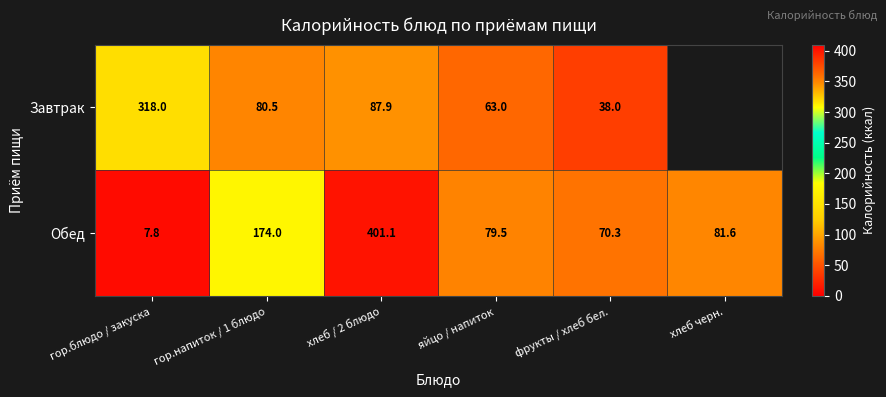

At гор.напиток / 1 блюдо, list the series in order from smallest to largest.

Завтрак, Обед